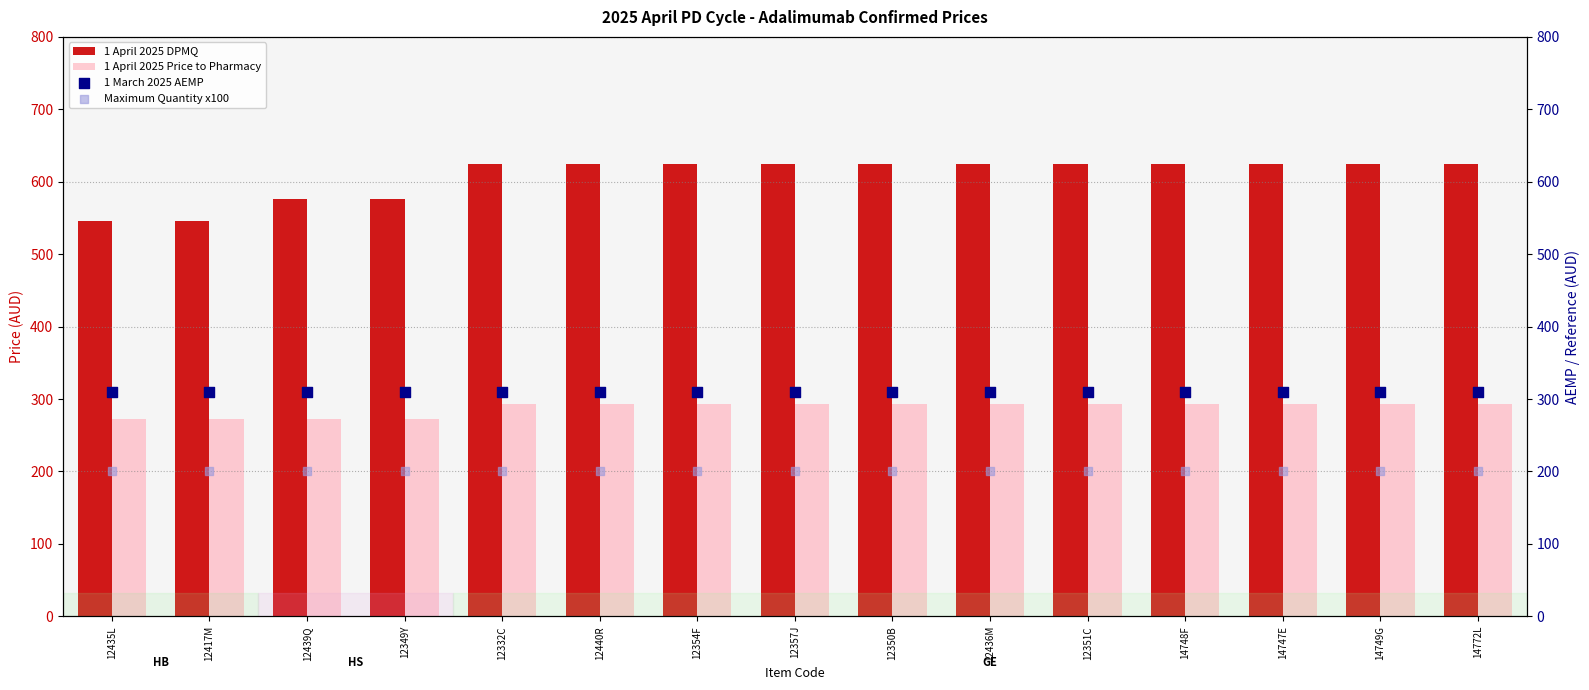

What are all the series names shown in the legend?

1 April 2025 DPMQ, 1 April 2025 Price to Pharmacy, 1 March 2025 AEMP, Maximum Quantity x100